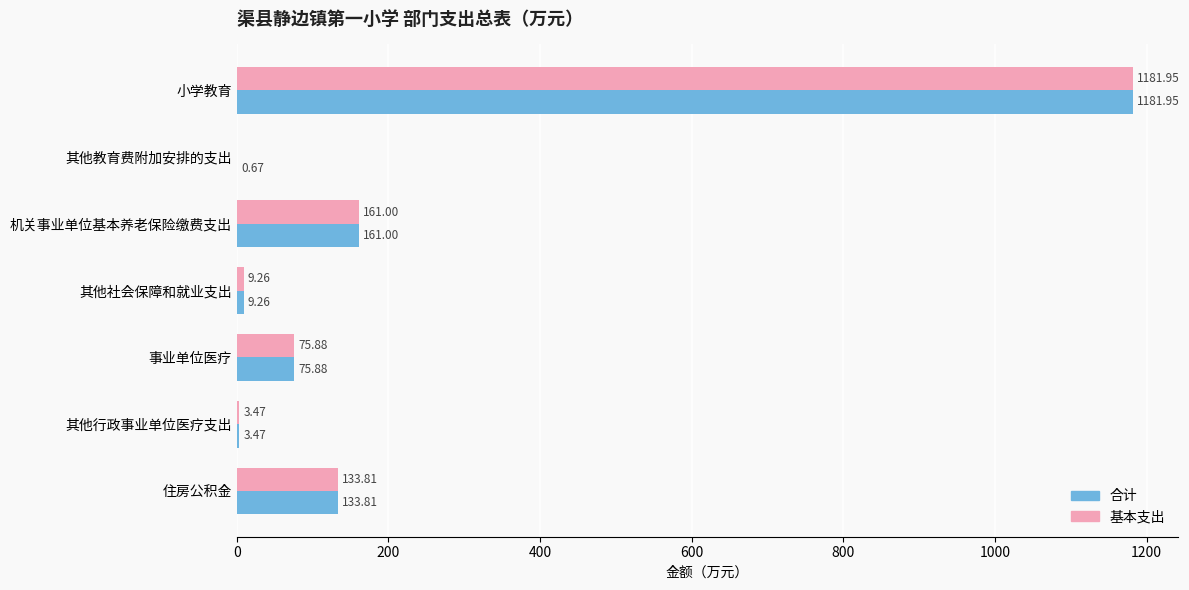

What is the total value across all series at 小学教育?

2363.9